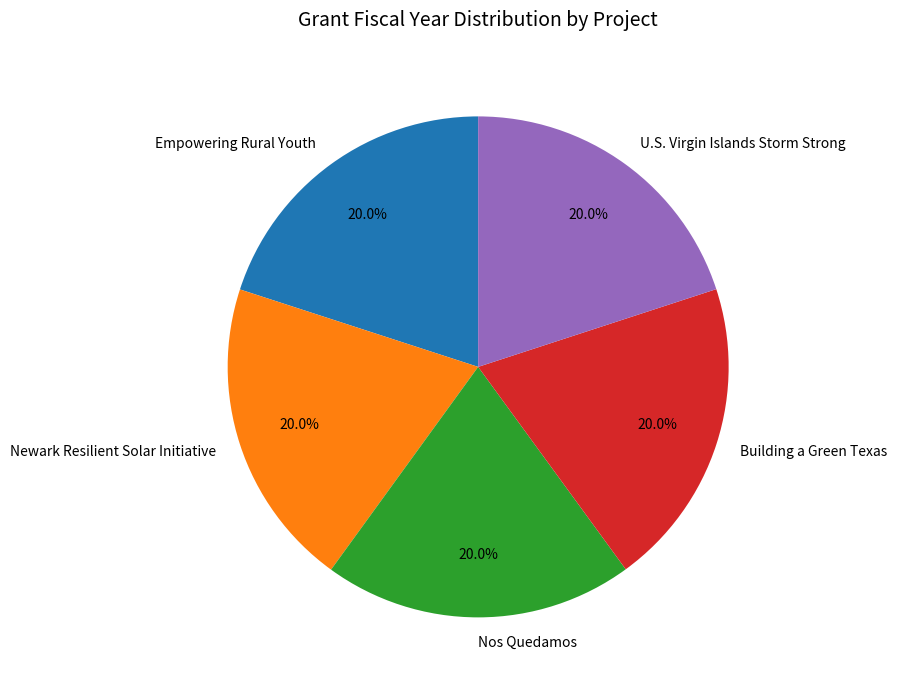

What percentage is NOT represented by Empowering Rural Youth?

80.0%